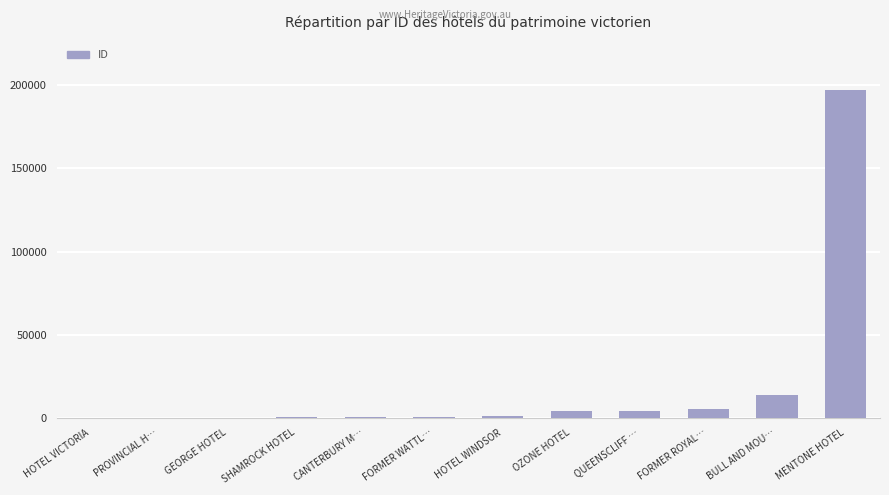

At which label is the value closest to 98719?

BULL AND MOU…